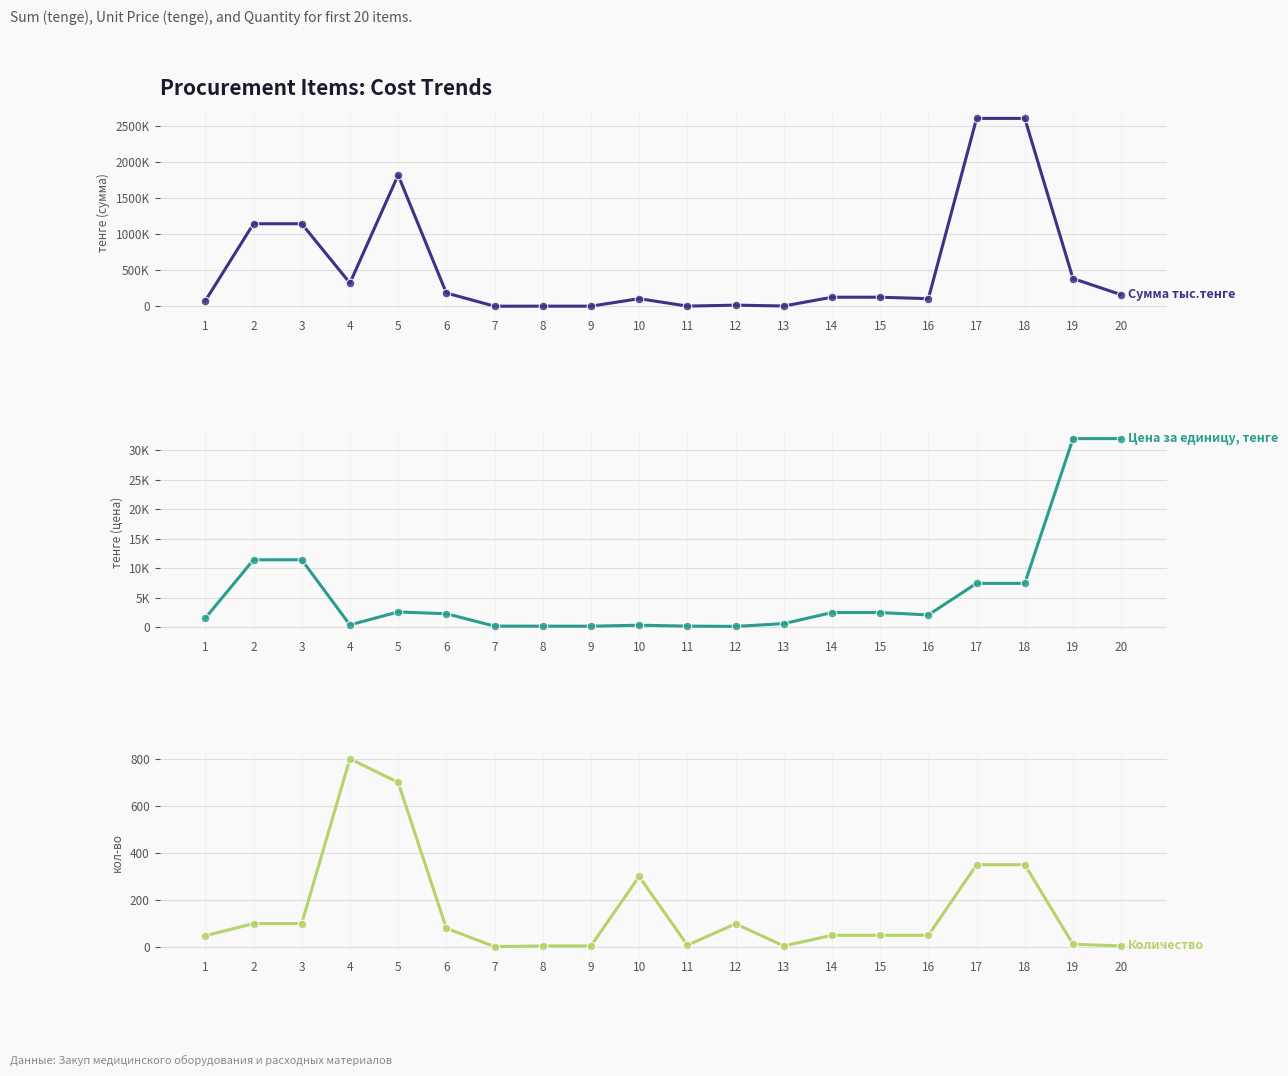

Which series has the largest total across all categories?

Сумма тыс.тенге